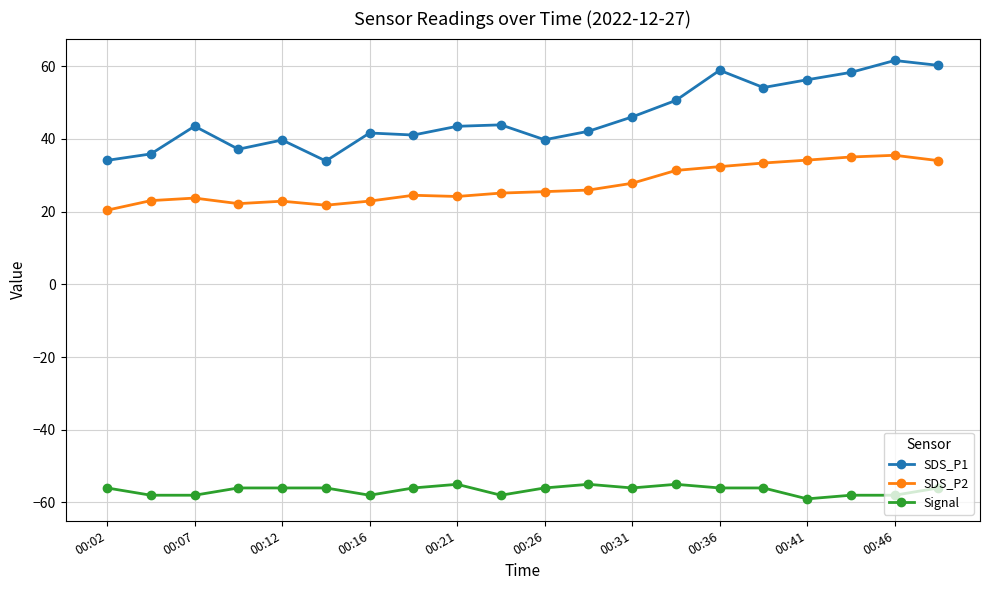

What is the highest value of the Signal series?

-55.0